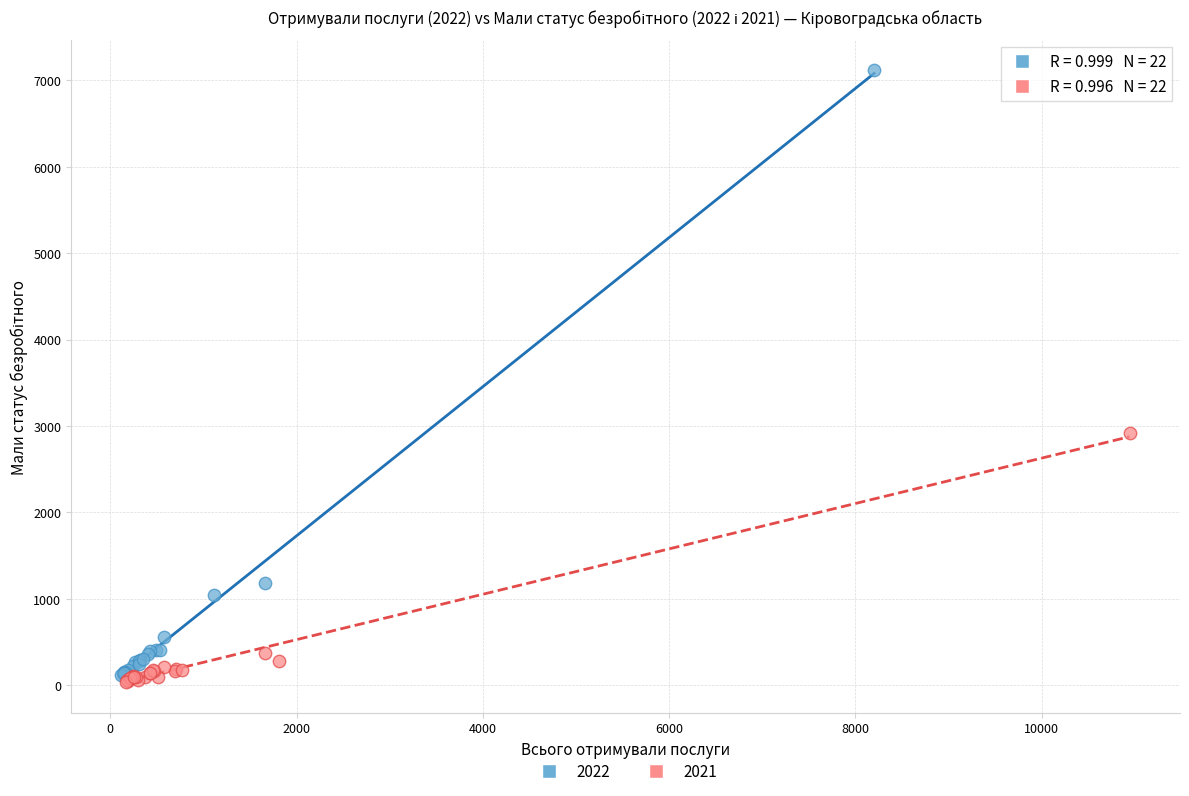

Which series reaches the maximum Y coordinate?

2022